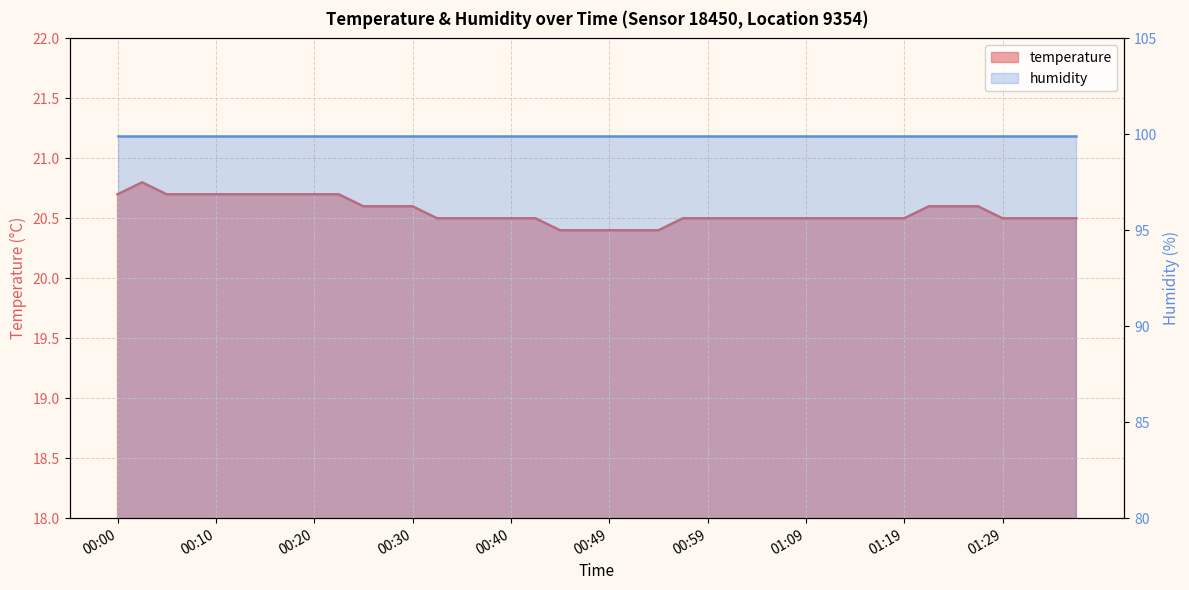

Is it true that the value at 01:02 is 9.2?

False